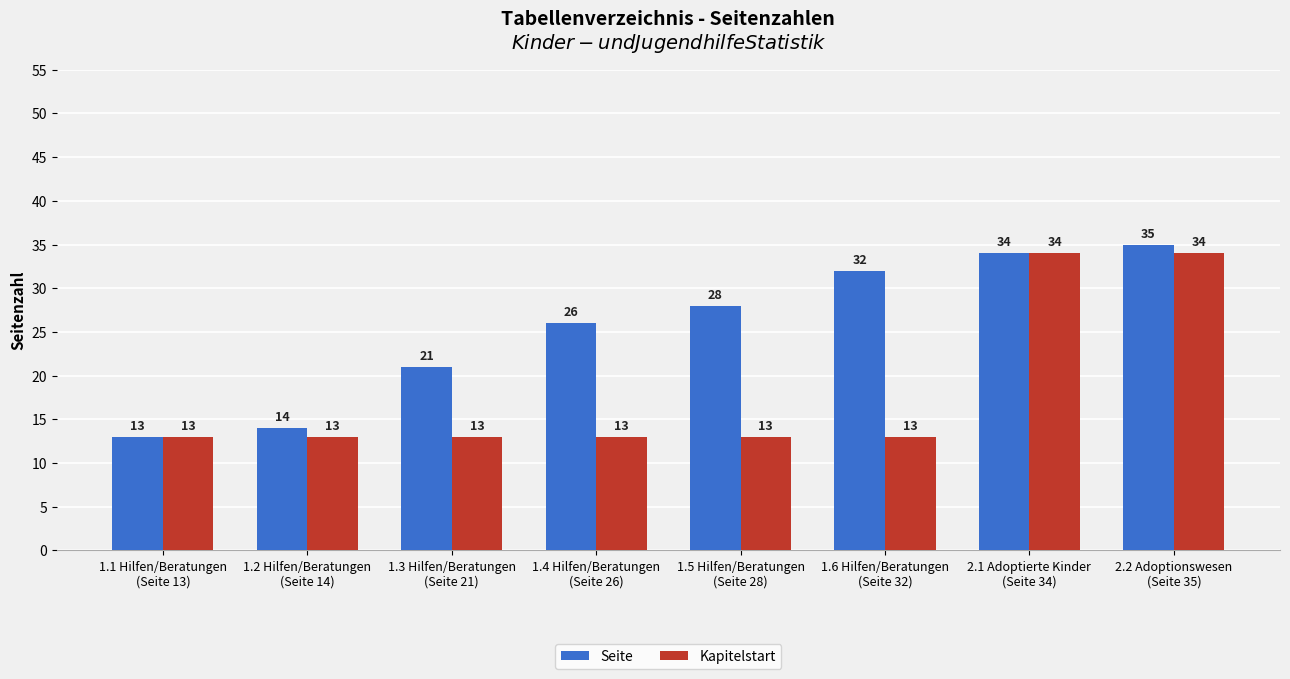

What is the maximum value for Seite?

35